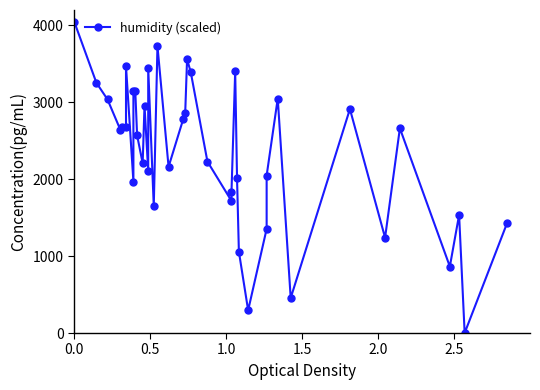

True or false: the data has more than 1 interior local peaks.

True